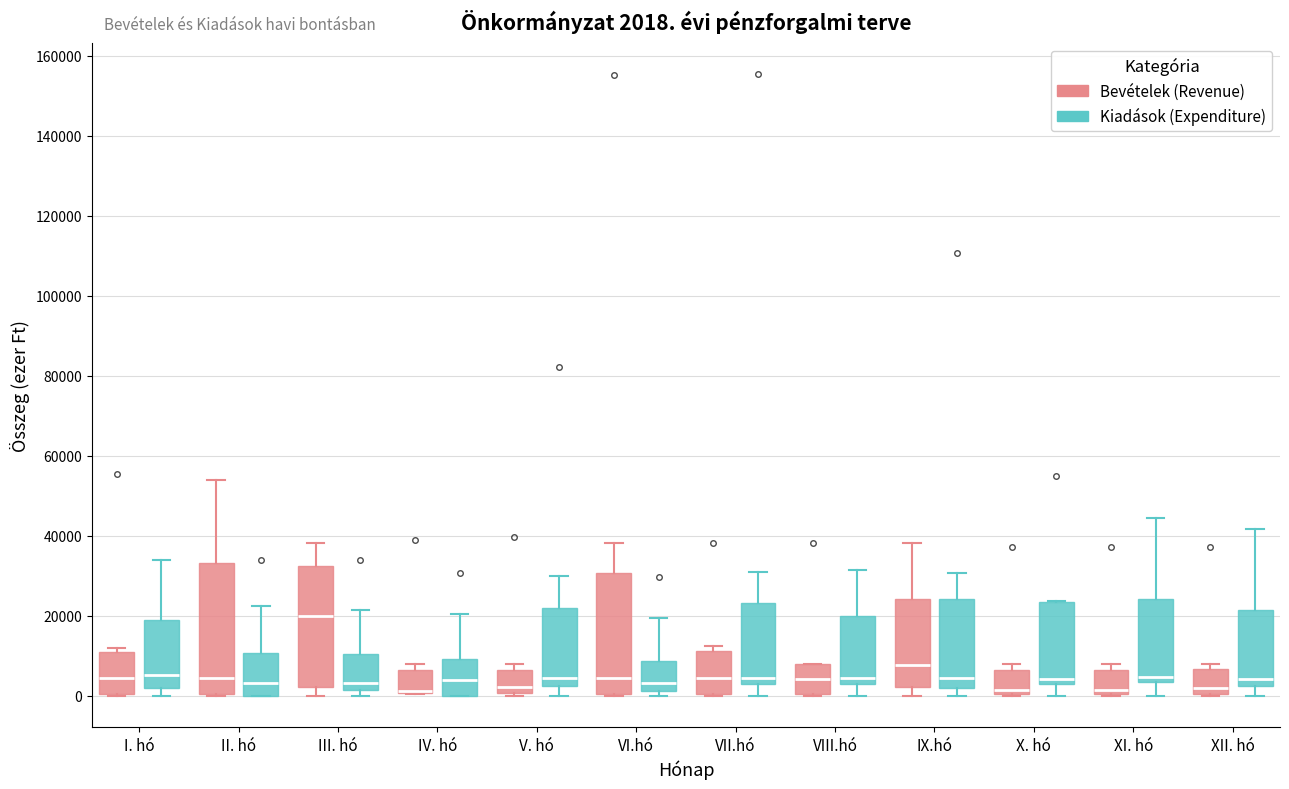

Which box is the tallest, from its lower edge to its upper edge?

II. hó (Bevételek (Revenue))